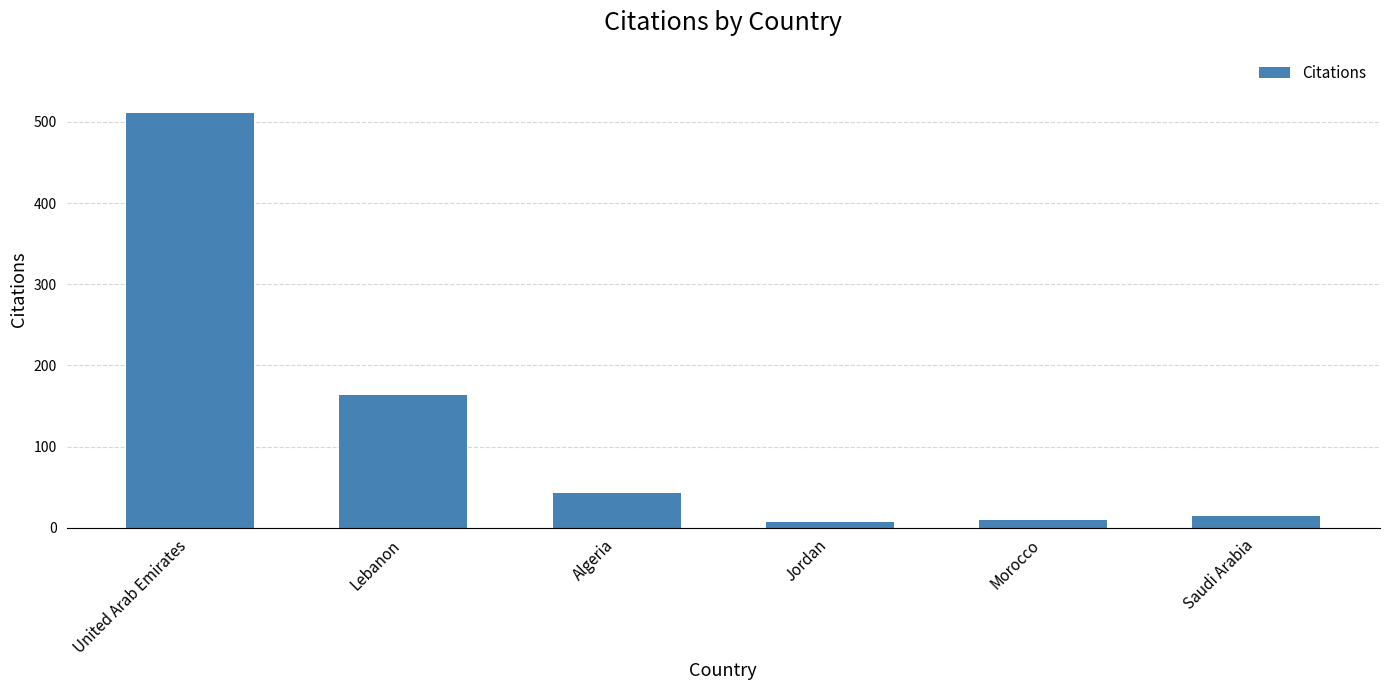

What is the label of the 5th bar from the right?

Lebanon